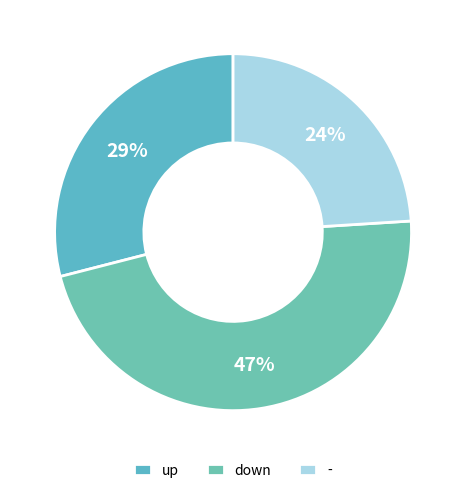

What is the total percentage of - and up?

53.0%